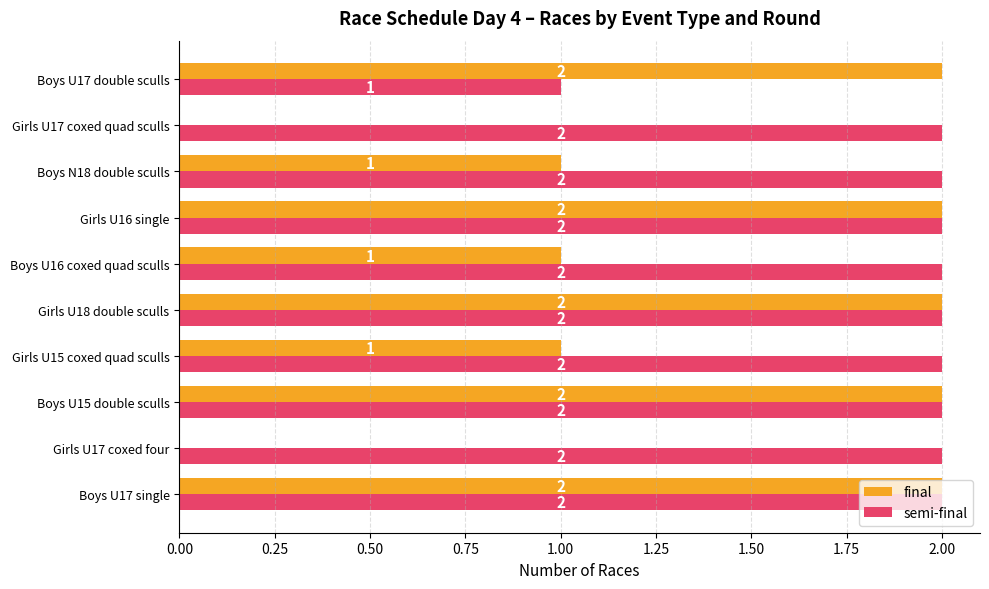

The semi-final series shows 2 at Boys N18 double sculls. True or false?

True